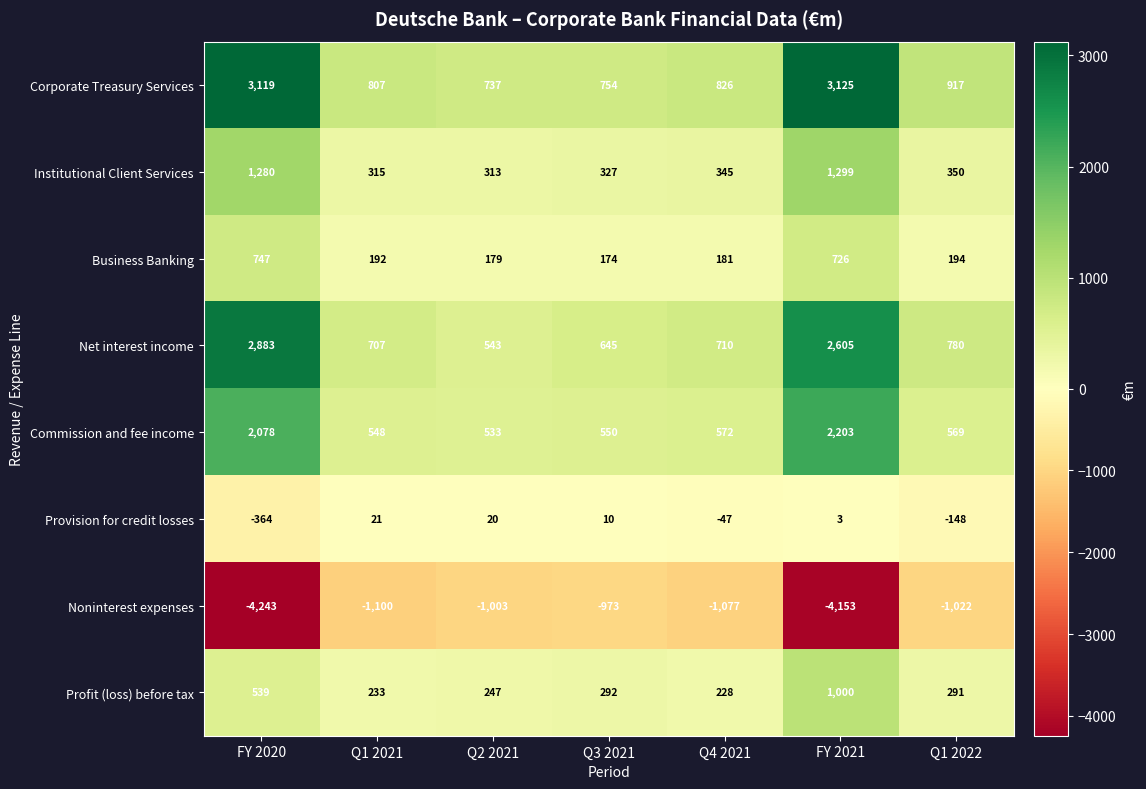

What is the average value of the Provision for credit losses series?

-72